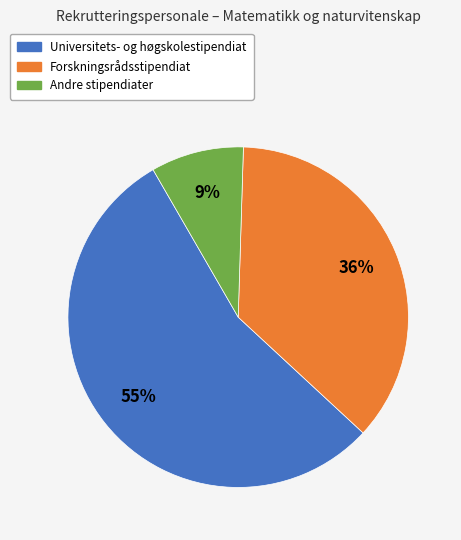

Is there a majority slice in this chart?

Yes